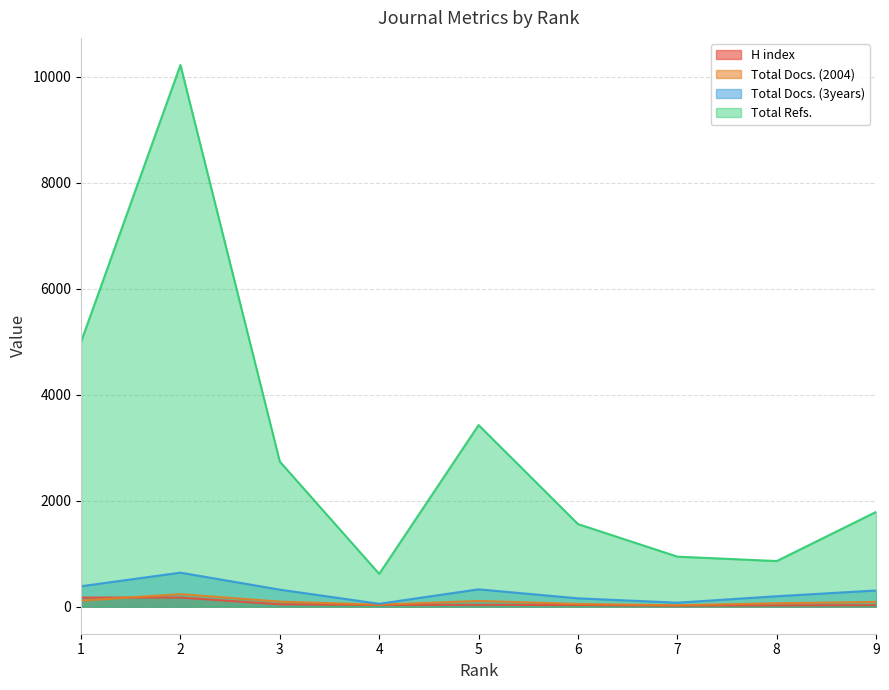

Where is the first local maximum for Total Docs. (3years)?

2